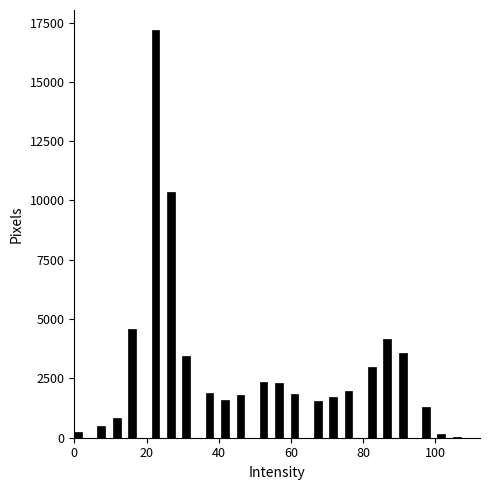

Around what value on the x-axis is the tallest bar? Give the approximate position of its centre, as read against the axis.

22